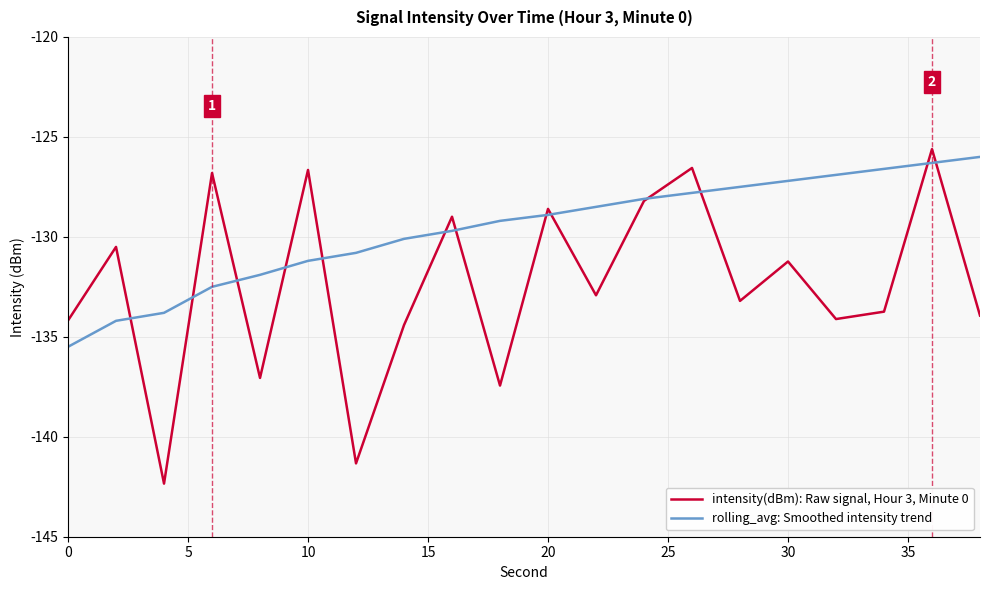

How many series are shown in this chart?

2